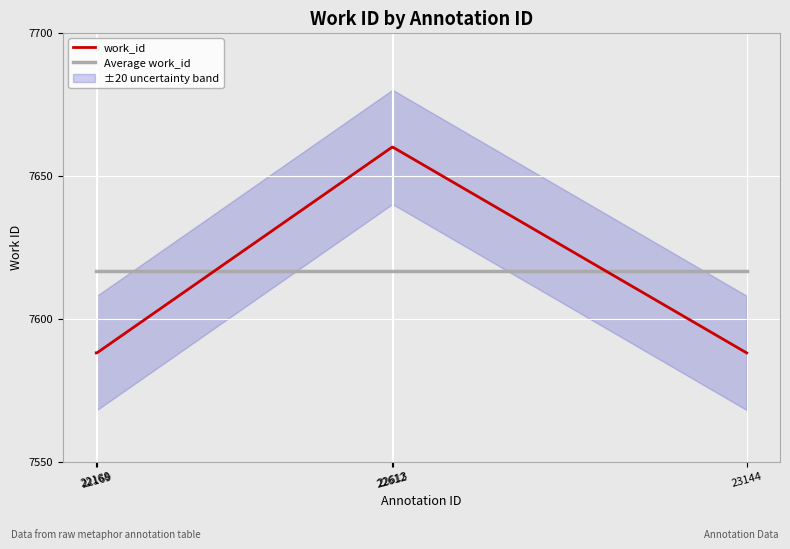

Which series ends up on top after the final intersection of work_id and Average work_id?

Average work_id